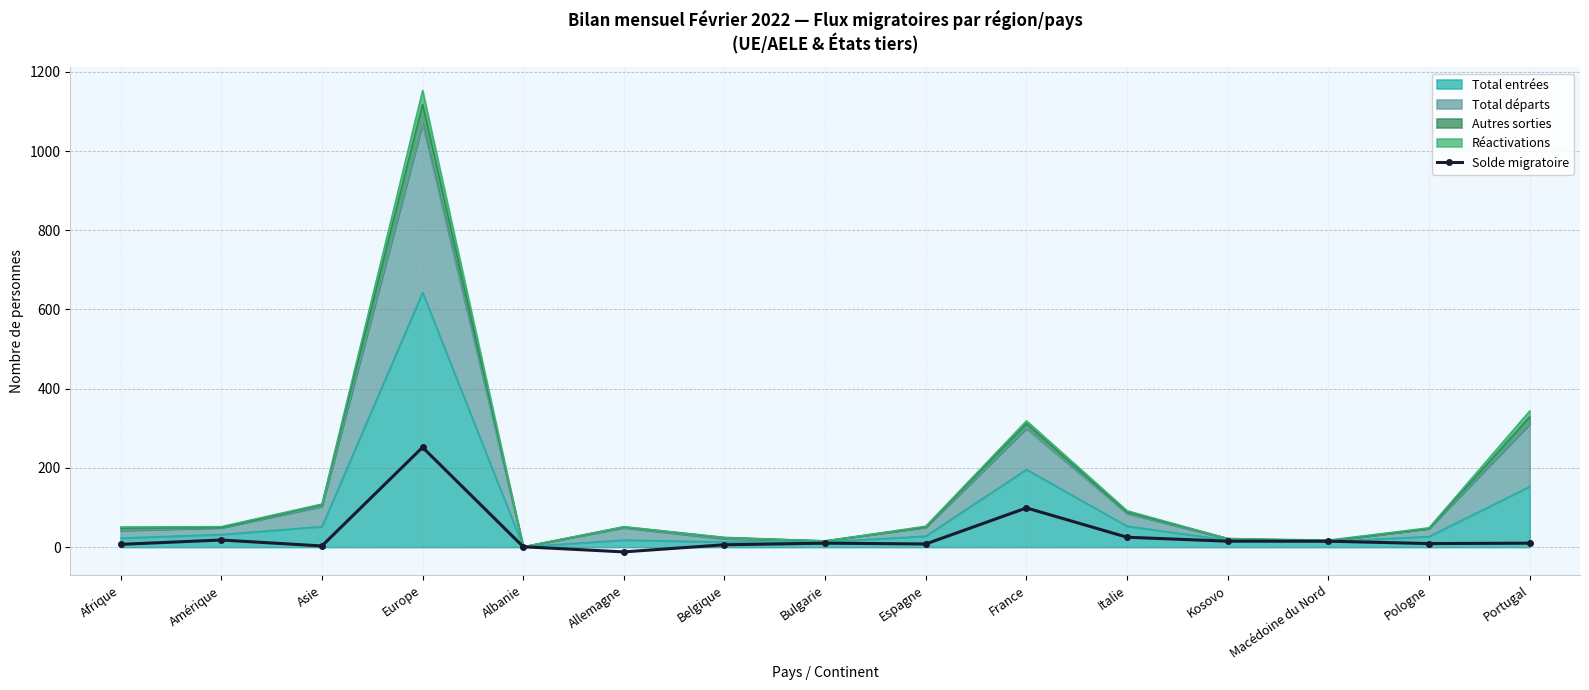

Count the number of values greater than 10.

6